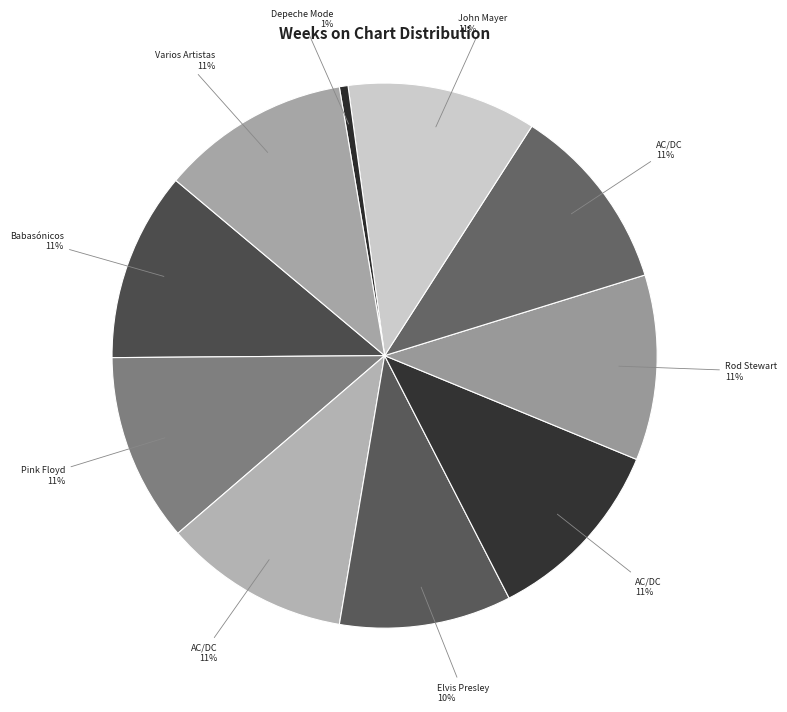

How many slices are in this pie chart?

10